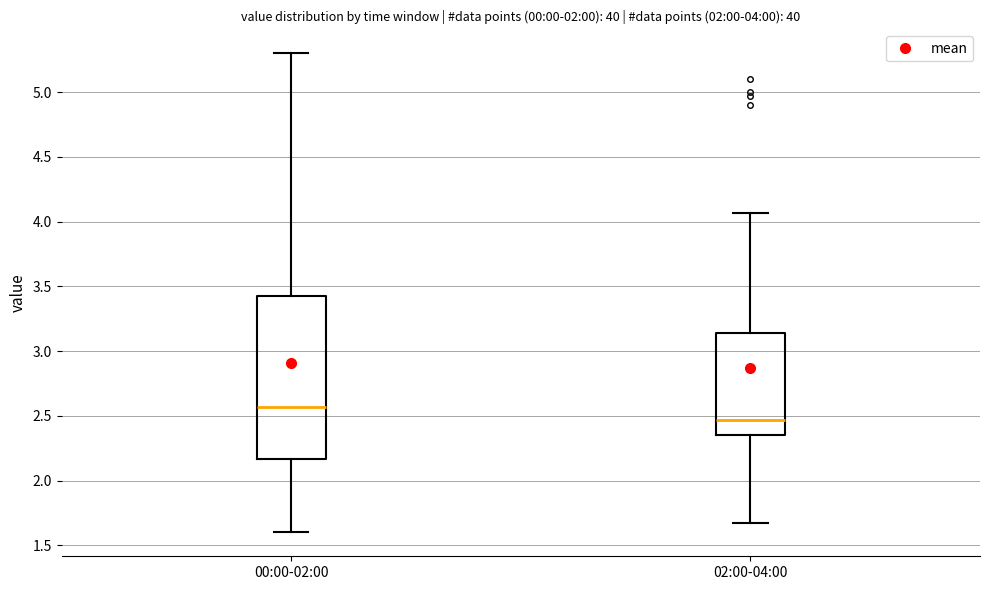

Which box has the lowest median line?

02:00-04:00